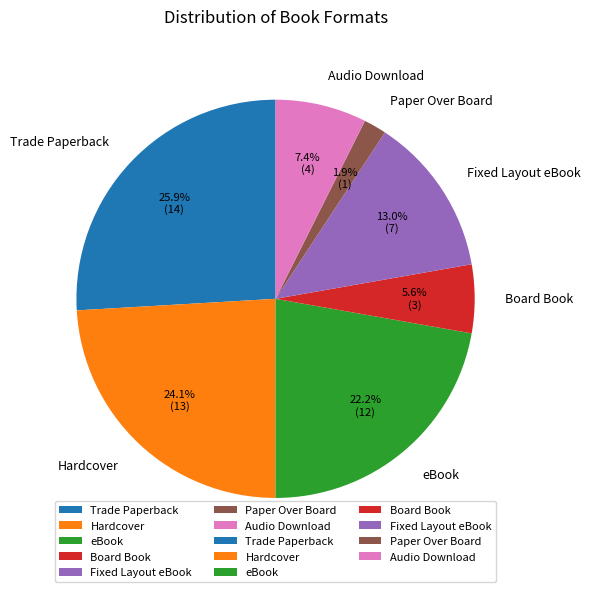

Which category has the smallest portion of the pie?

Paper Over Board